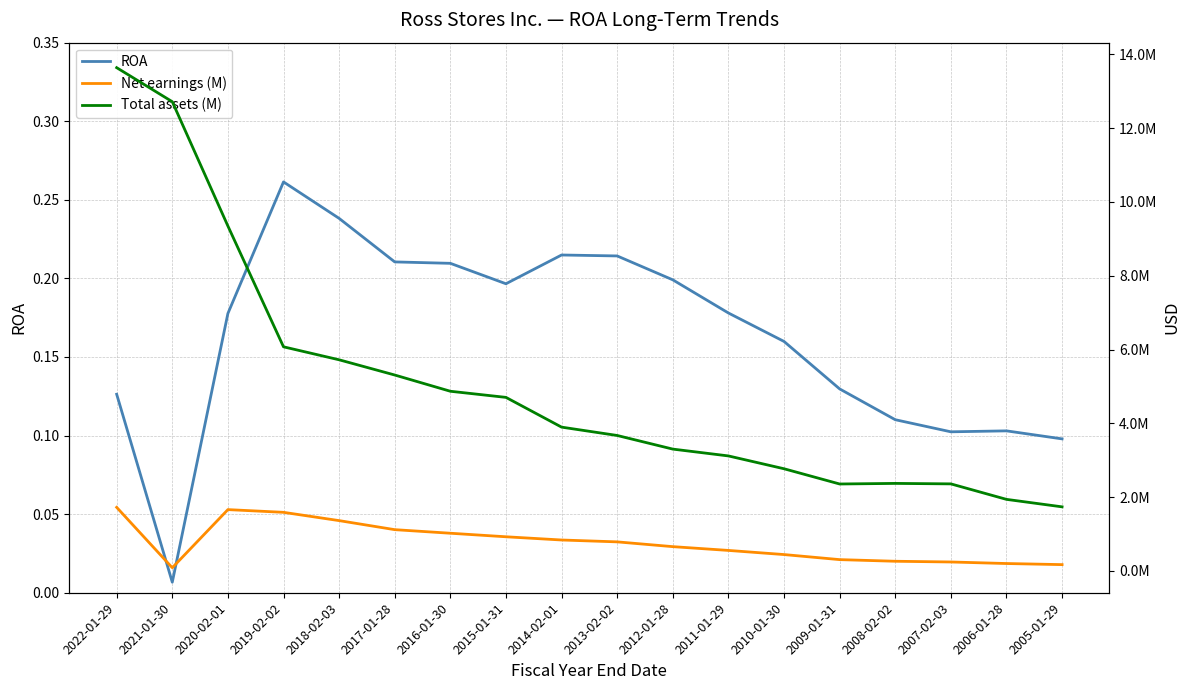

What is the difference between the maximum and second lowest values in the Net earnings (M) series?

1552687.0